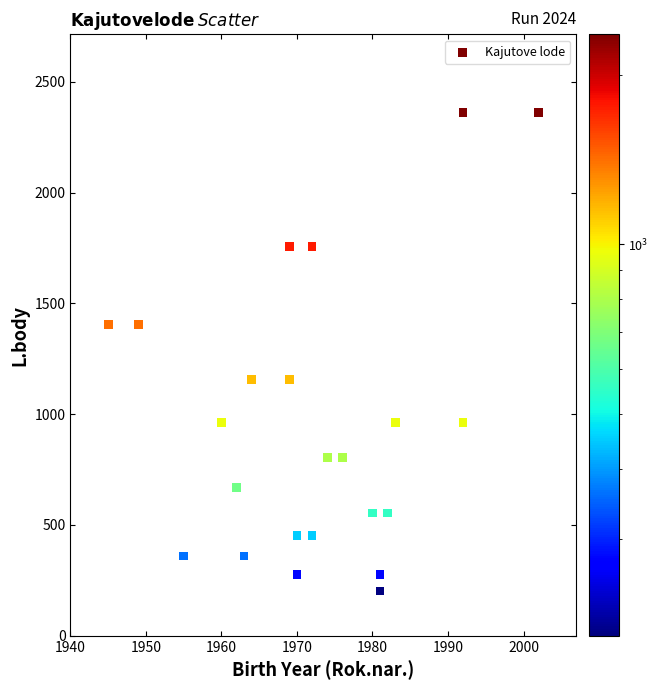

What is the range of X values (max minus min)?

57